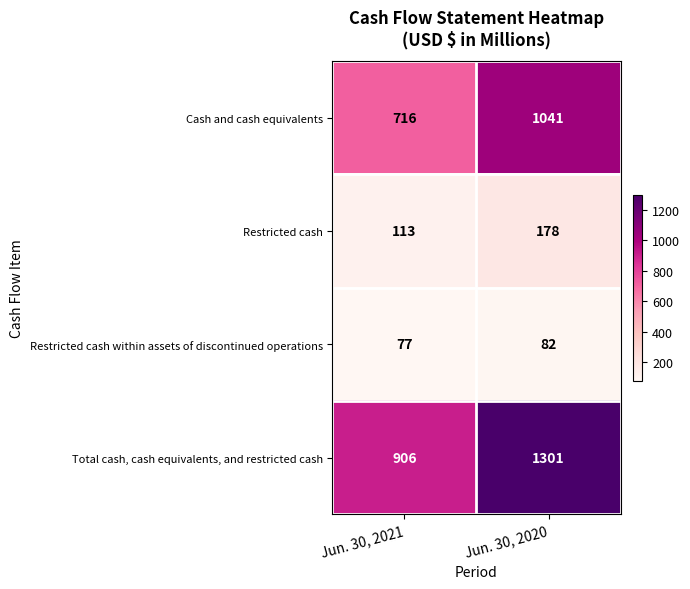

Reading left to right, list all the values displayed in this chart.

Cash and cash equivalents: 716	1041
Restricted cash: 113	178
Restricted cash within assets of discontinued operations: 77	82
Total cash, cash equivalents, and restricted cash: 906	1301